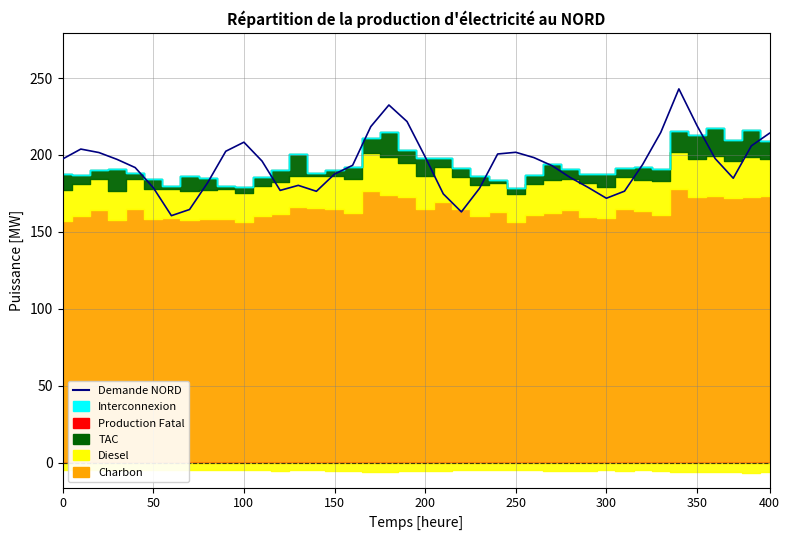

Does the chart have visible grid lines?

Yes